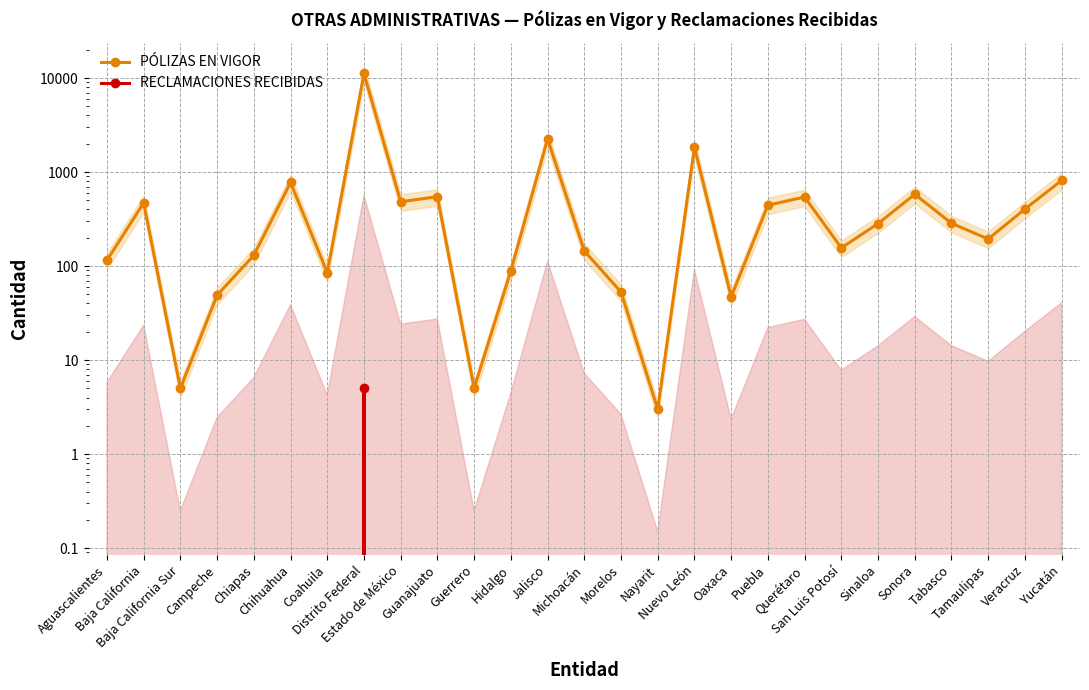

Which has a higher value, Tabasco or Guerrero?

Tabasco